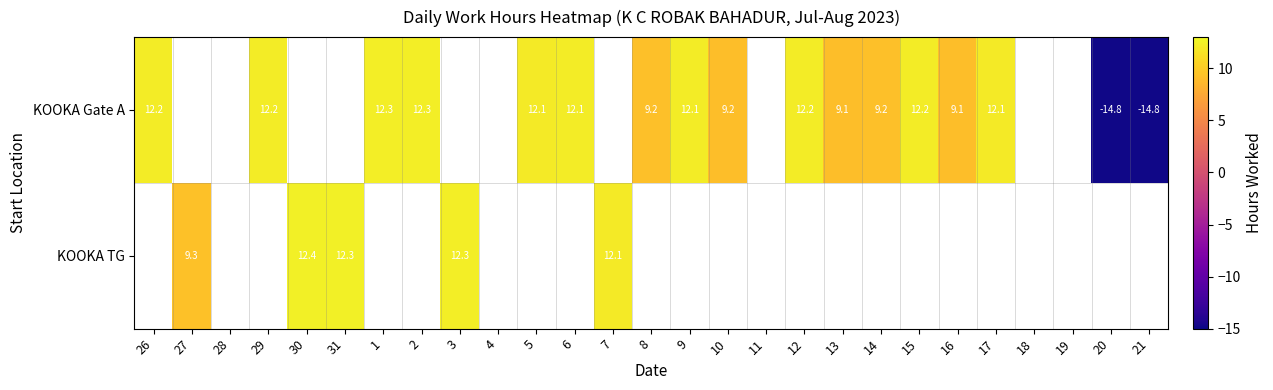

What is the difference between the KOOKA Gate A values at 21 and 17?

26.9